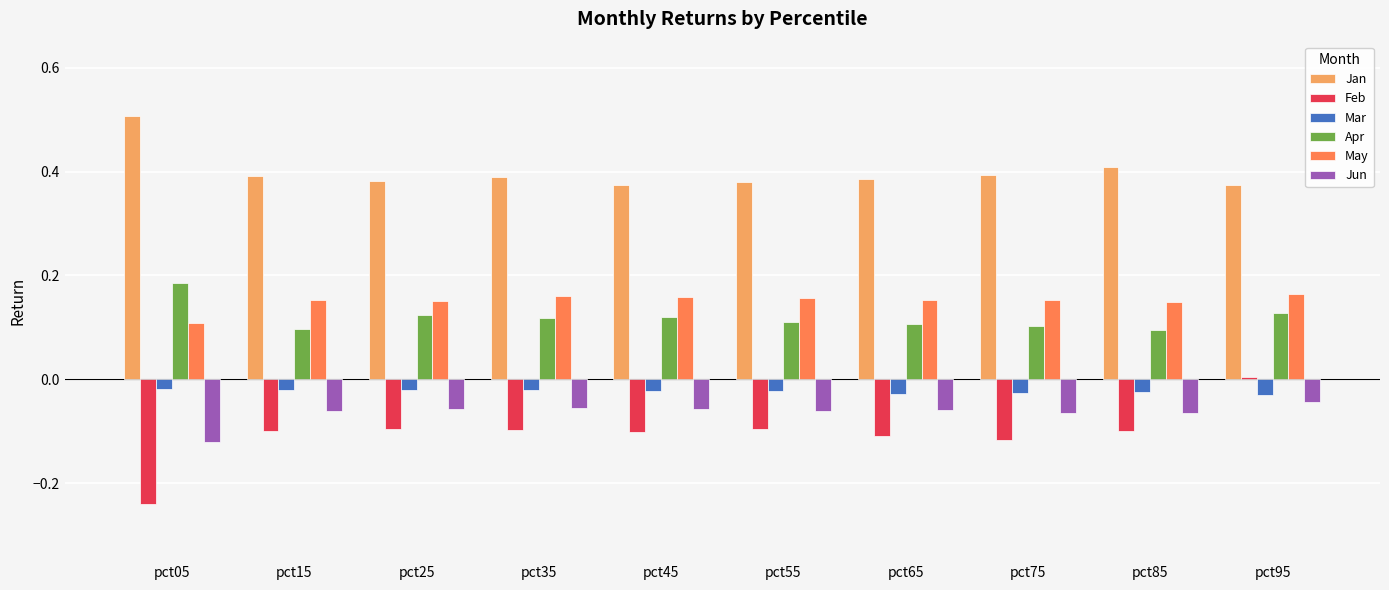

What is the spread (max minus min) of values at pct35?

0.5